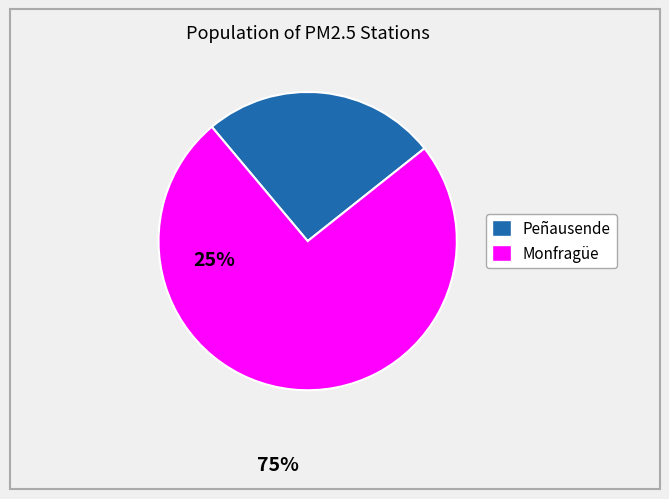

Approximately how many times larger is the value at Peñausende compared to Monfragüe?

0.3